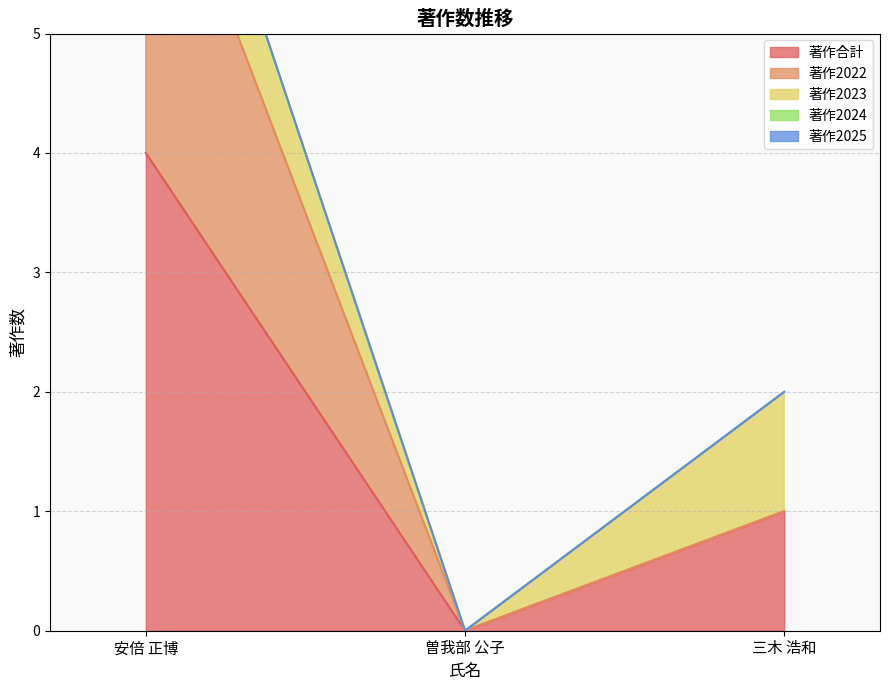

Which series changed the most between 安倍 正博 and 三木 浩和?

著作合計